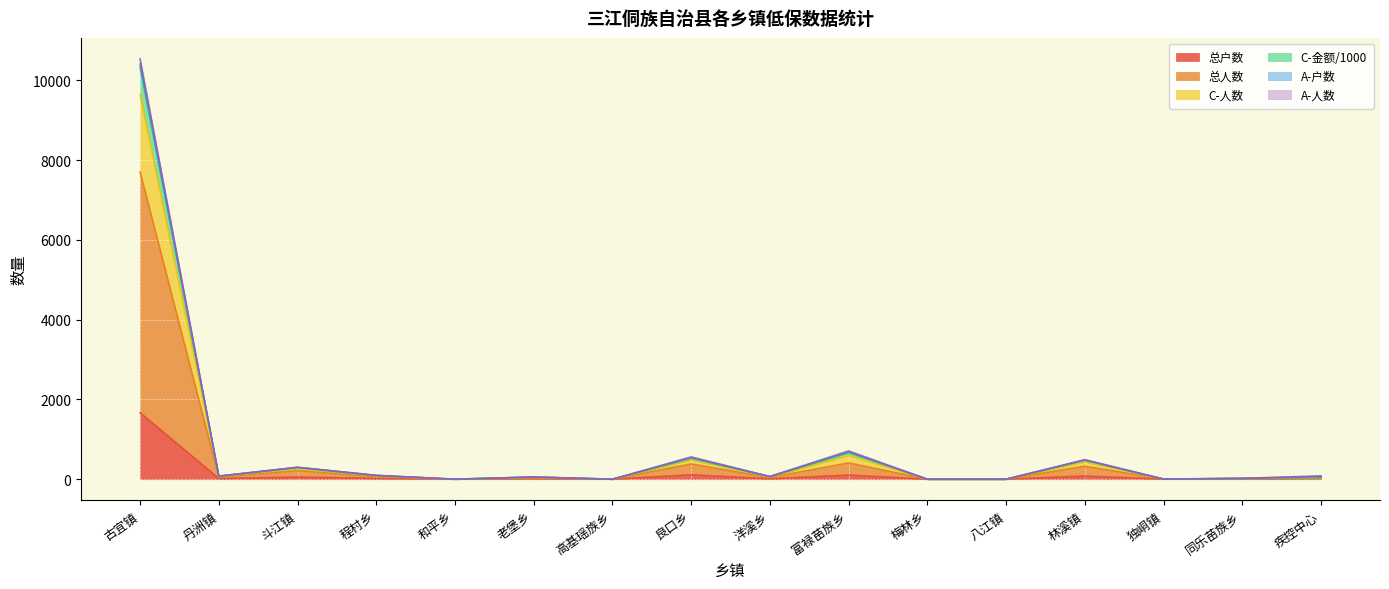

What is the difference between the C-人数 values at 梅林乡 and 丹洲镇?

79.7